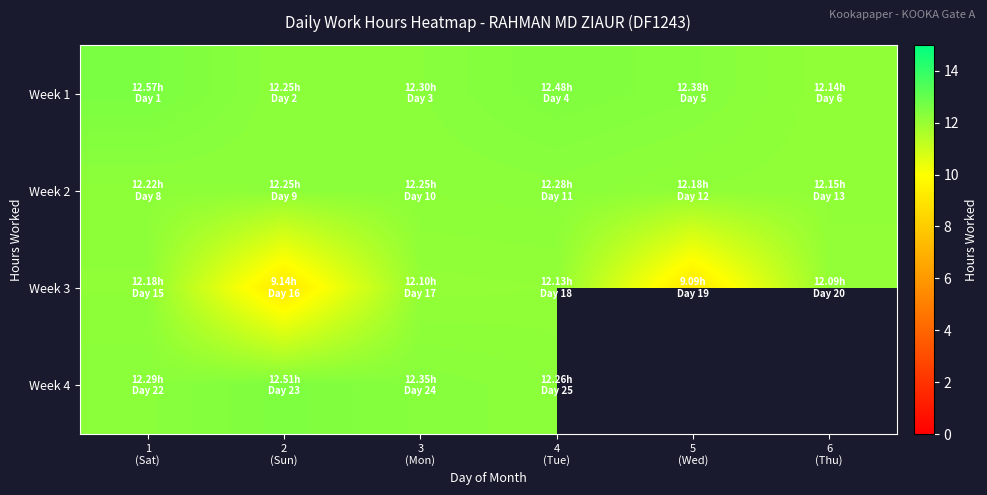

Which series has the widest spread of values?

Week 3